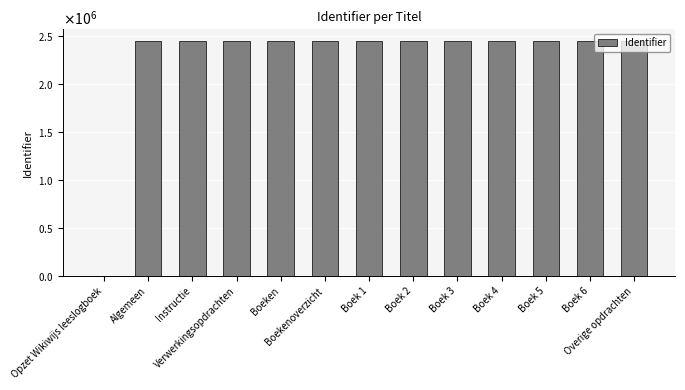

Reading left to right, transcribe all the data shown in this chart.

0	2447343	2447344	2447346	2447348	2447349	2447350	2447351	2447352	2447353	2447354	2447355	2447356